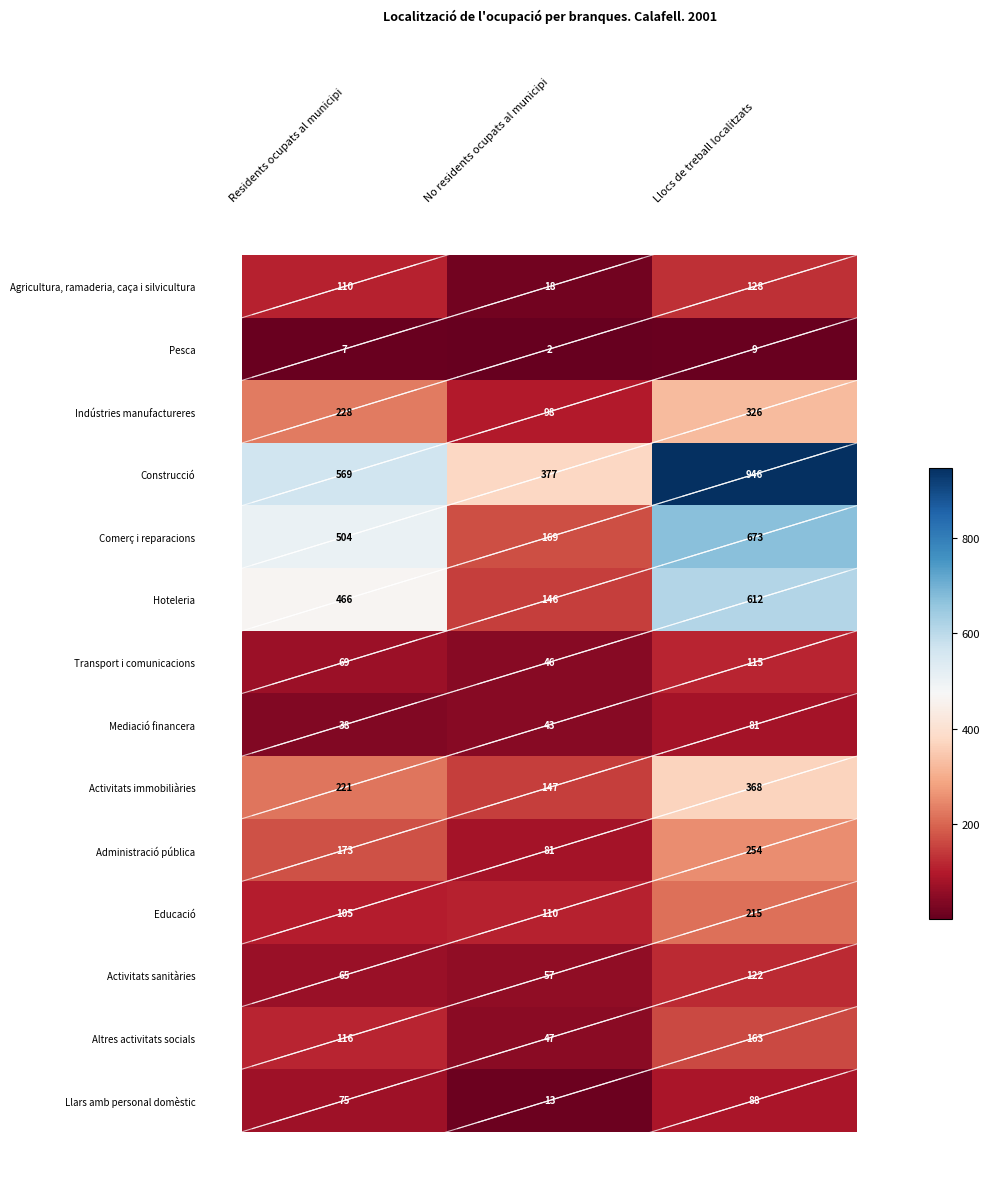

What is the total value across all series at No residents ocupats al municipi?

1354